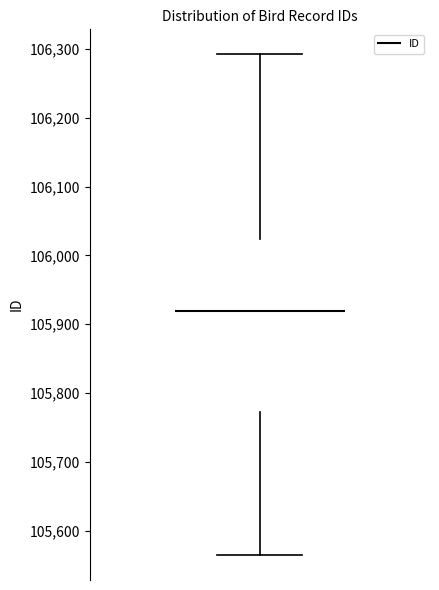

Where does the upper whisker of the box end on the y-axis? The values are not printed on the chart, so give them approximately, as read against the axis.

106290